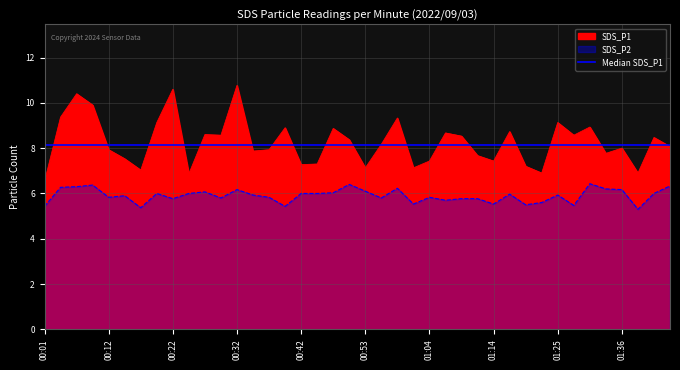

List the labels in order of SDS_P2 value, largest first.

01:31, 00:51, 00:09, 01:47, 00:07, 00:04, 00:58, 01:33, 00:32, 01:36, 00:53, 00:27, 00:48, 00:19, 00:24, 00:42, 00:45, 01:44, 01:17, 00:35, 01:25, 00:14, 00:12, 00:37, 01:04, 00:30, 00:56, 00:22, 01:09, 01:12, 01:06, 01:23, 01:01, 01:14, 01:20, 01:28, 00:01, 00:40, 00:17, 01:38